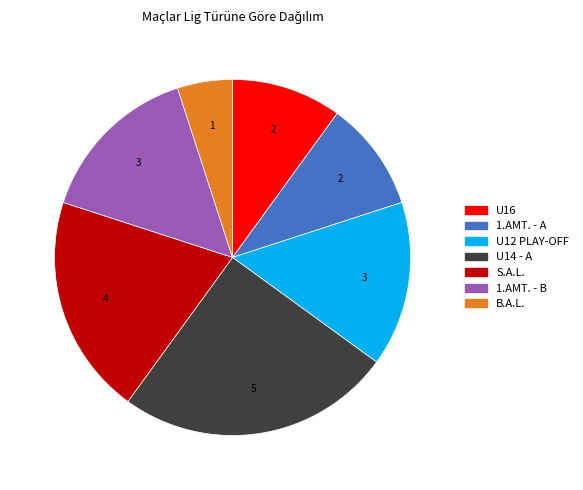

Which category has the smallest portion of the pie?

B.A.L.